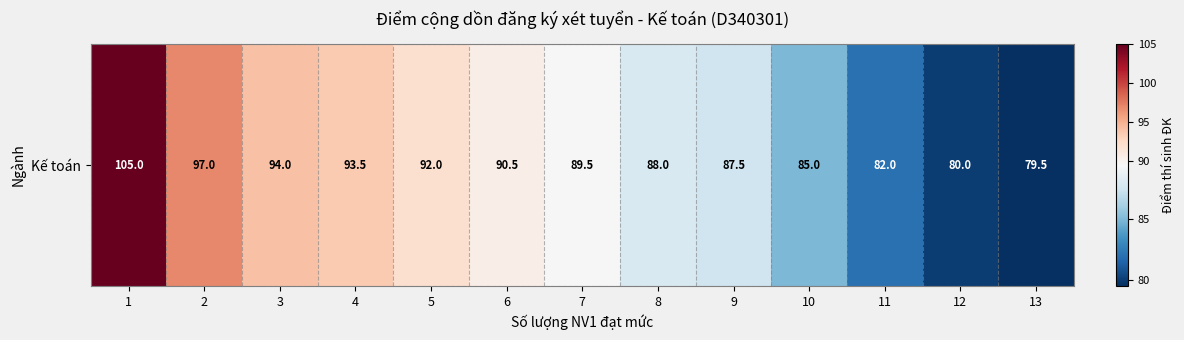

At which category does the chart reach its minimum across all series?

13